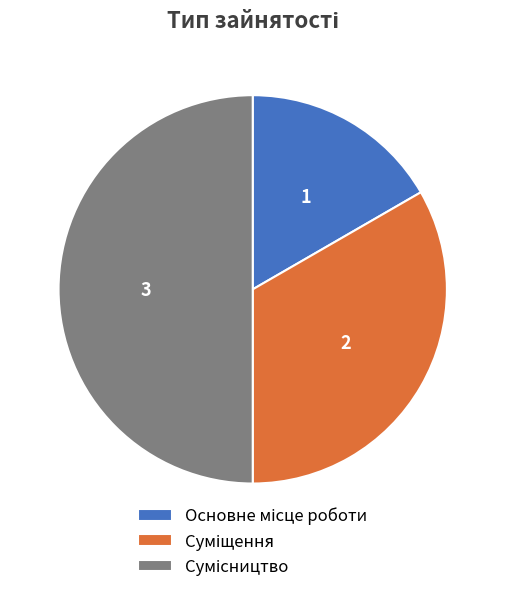

What percentage is the Основне місце роботи slice, to the nearest percent?

17%